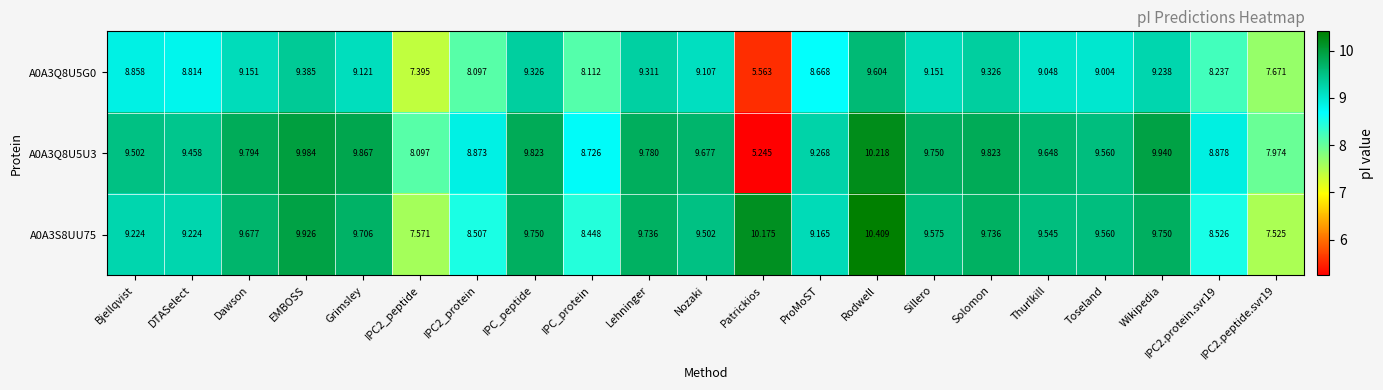

At which category is the sum across all series the highest?

Rodwell